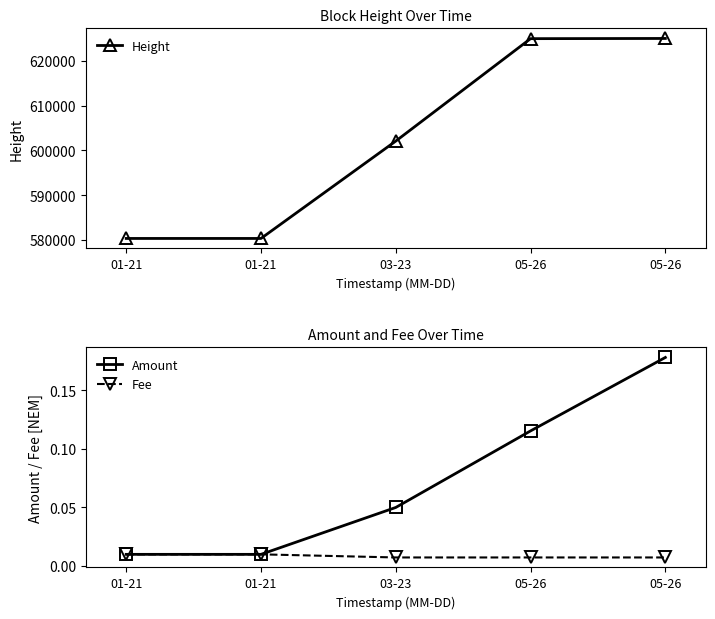

The value of Height at 03-23 is 602075.0. True or false?

True